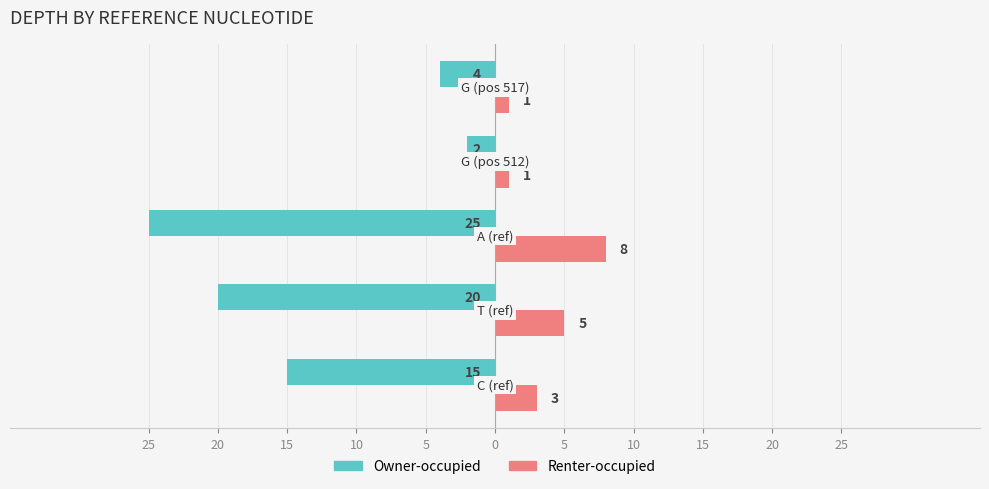

Which series has the largest range (max minus min)?

Owner-occupied